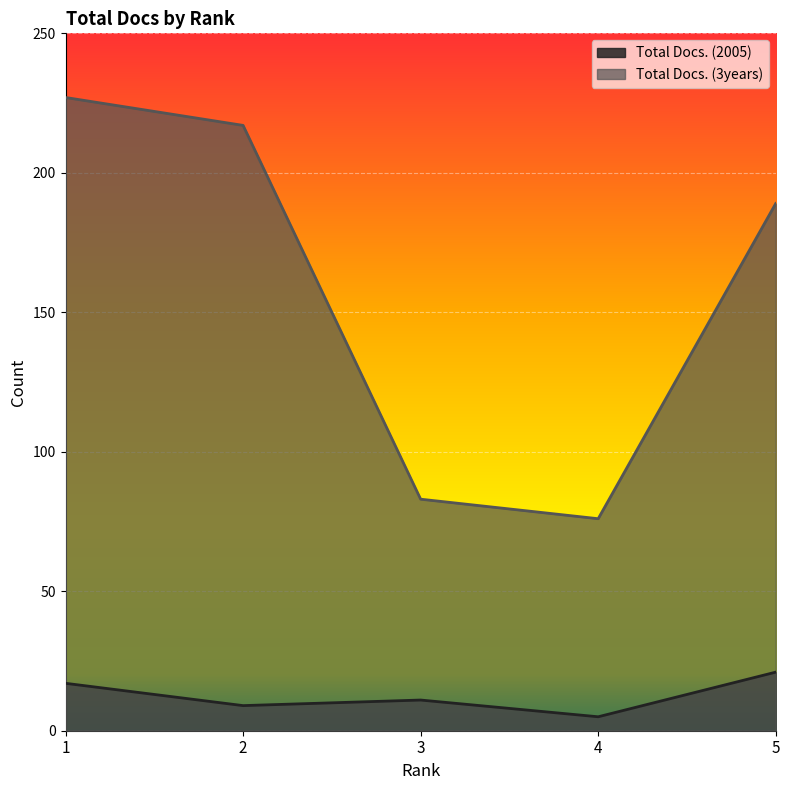

True or false: Total Docs. (3years) and Total Docs. (2005) intersect in this chart.

False